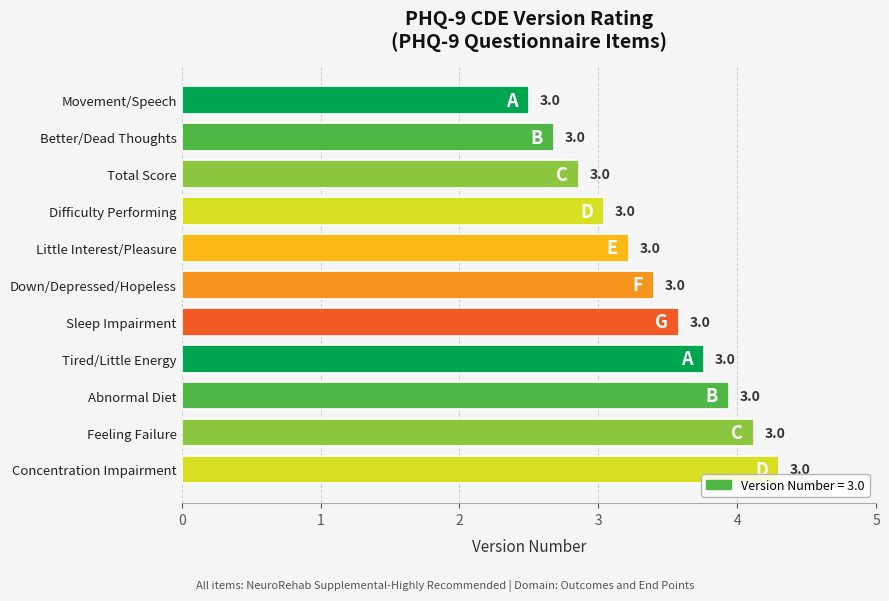

What is the label of the 6th bar from the bottom?

Down/Depressed/Hopeless